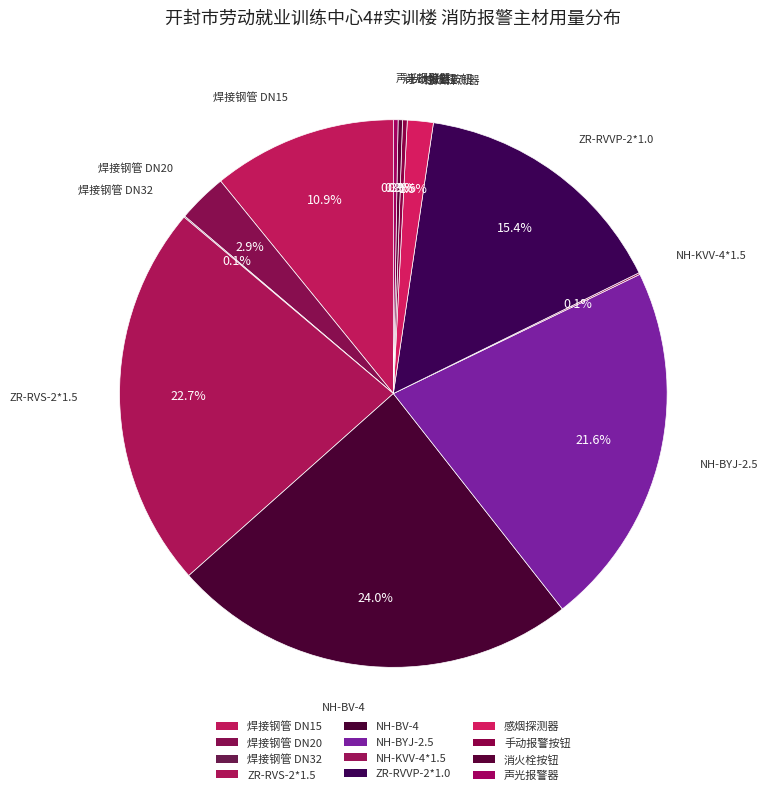

What percentage is NOT represented by ZR-RVS-2*1.5?

77.3%